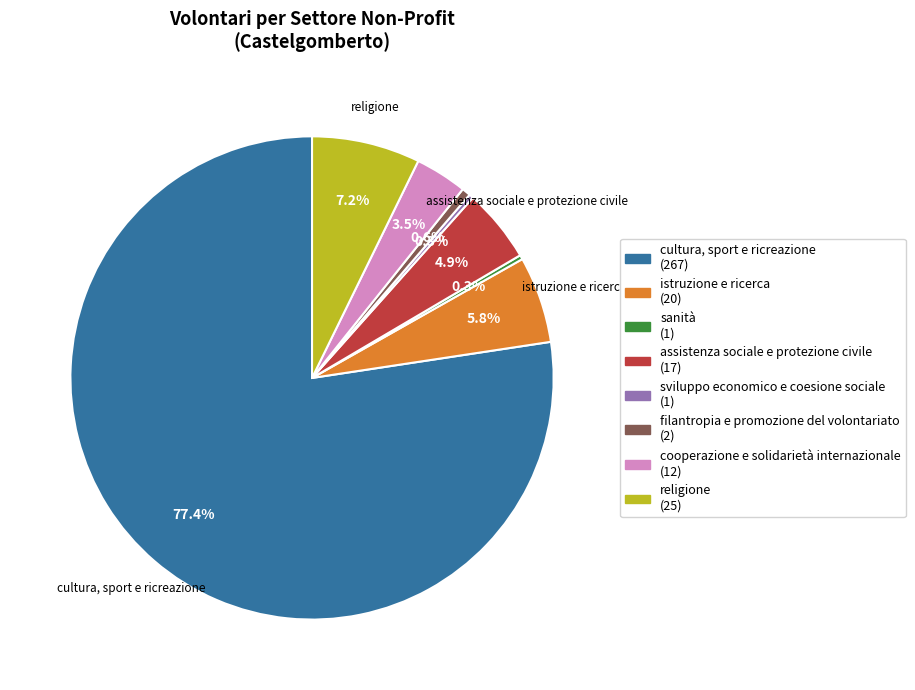

What is the largest slice in the pie chart?

cultura, sport e ricreazione